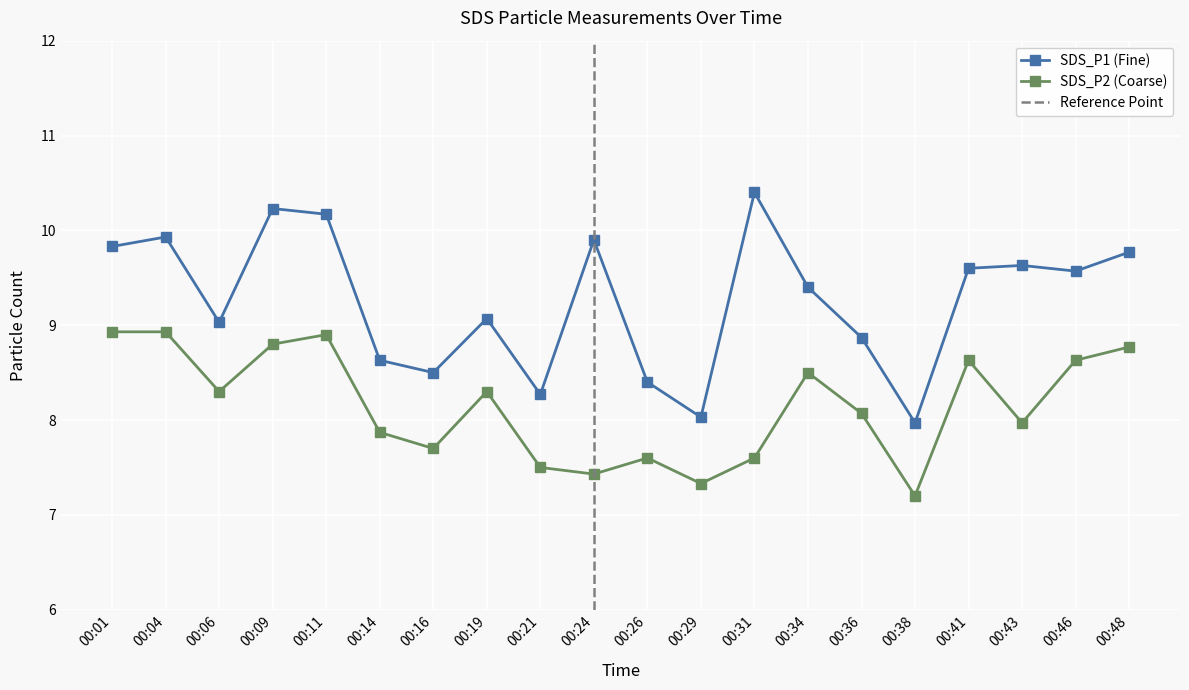

At which category does SDS_P2 reach its first local peak?

00:11